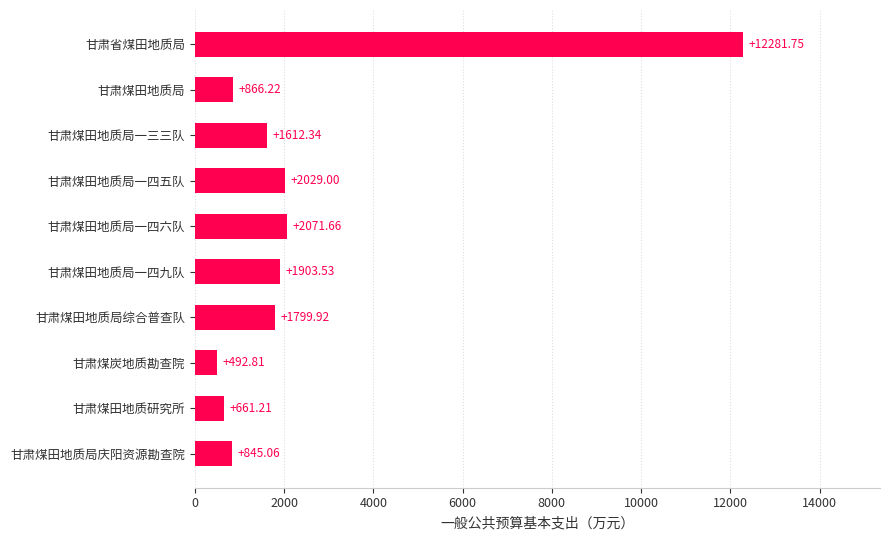

At which label is the value closest to 6387?

甘肃煤田地质局一四六队